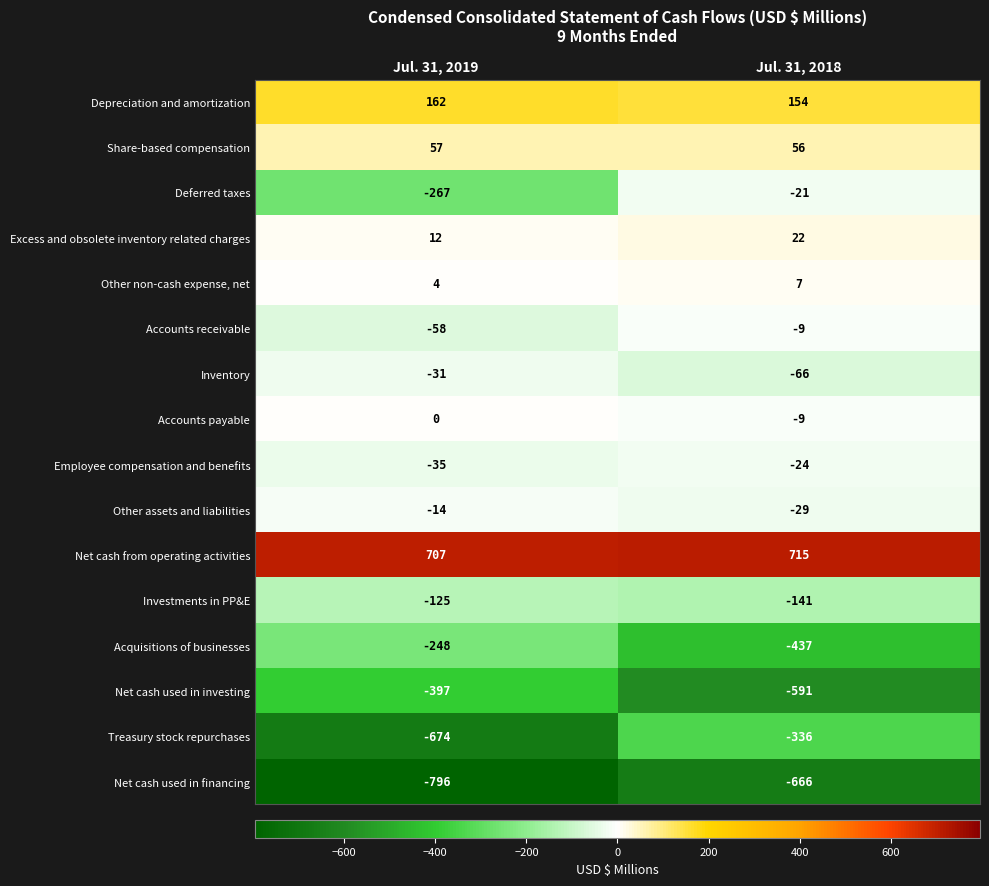

What is the minimum value shown in the chart?

-796